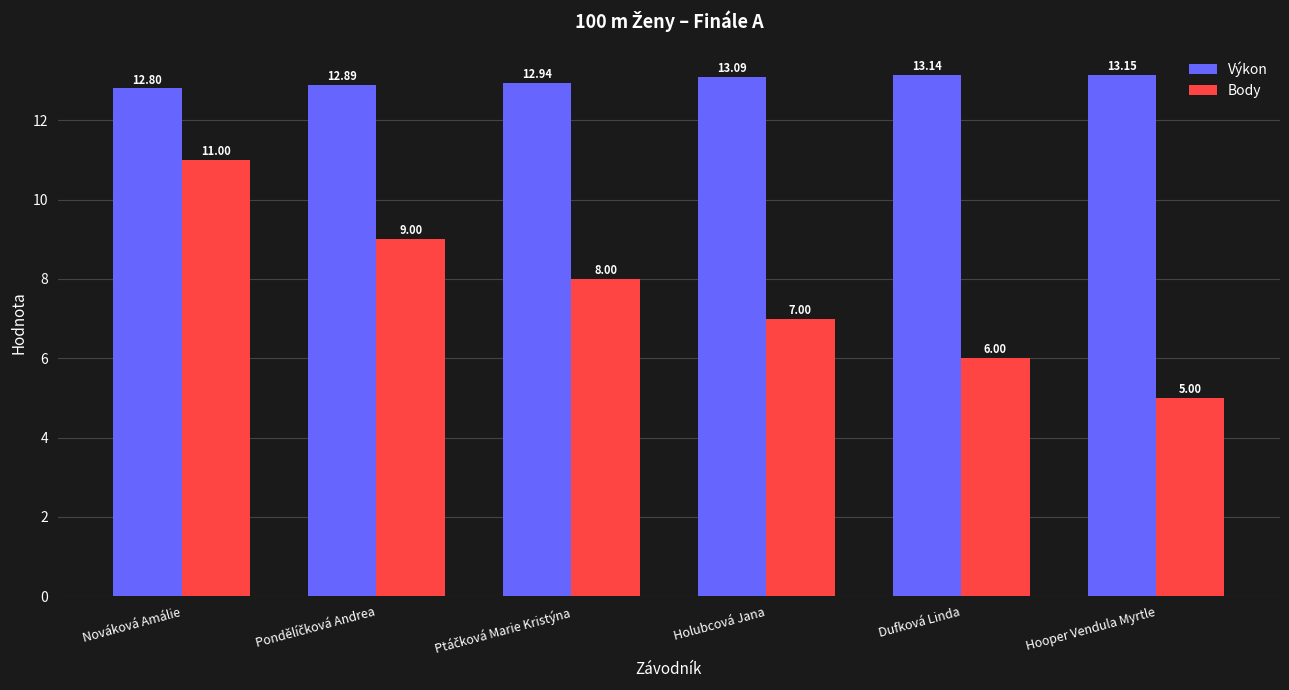

Count the Body values in the range 6 to 9.

4